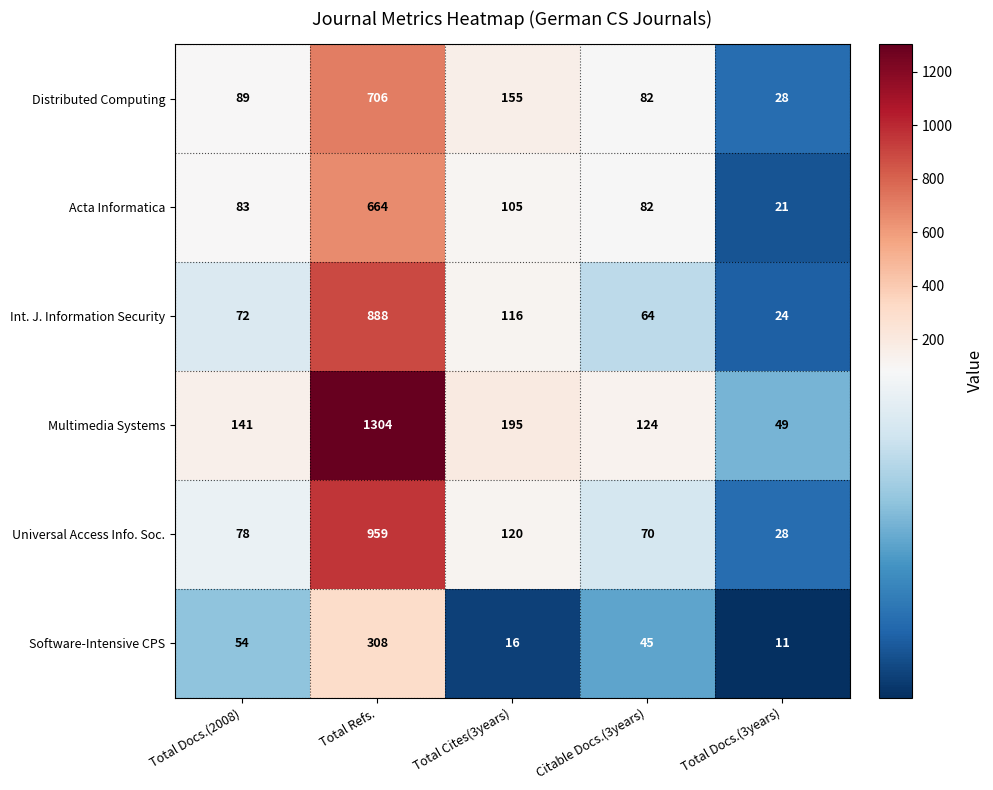

At which label is Acta Informatica closest to 342?

Total Cites(3years)